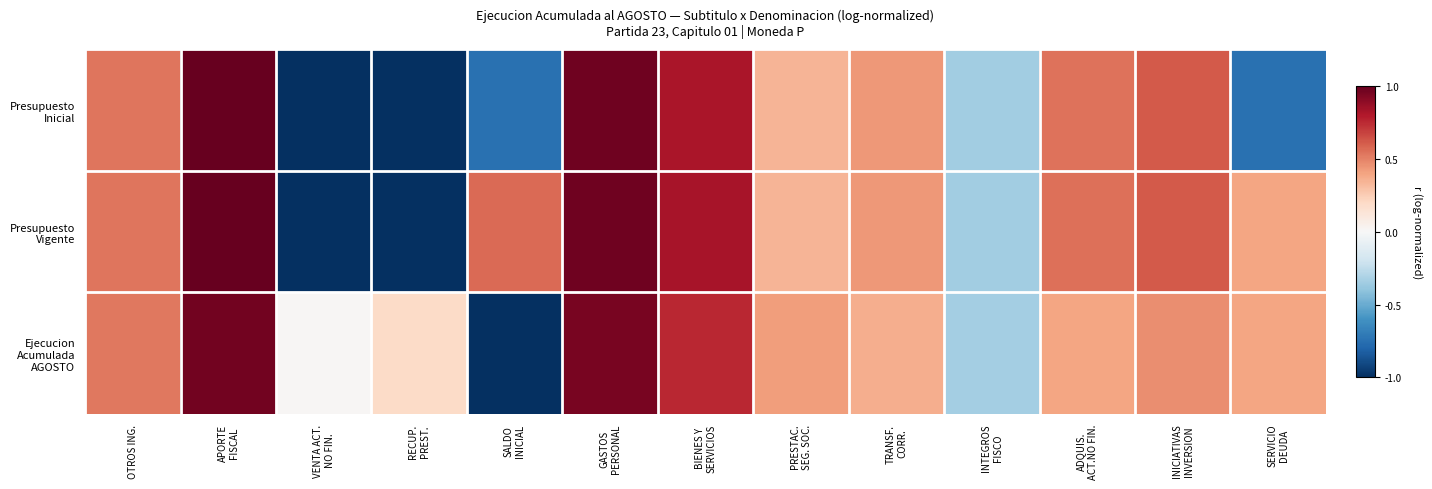

List the series in order of their peak value, highest first.

Presupuesto Vigente, Presupuesto Inicial, Ejecucion Acumulada AGOSTO